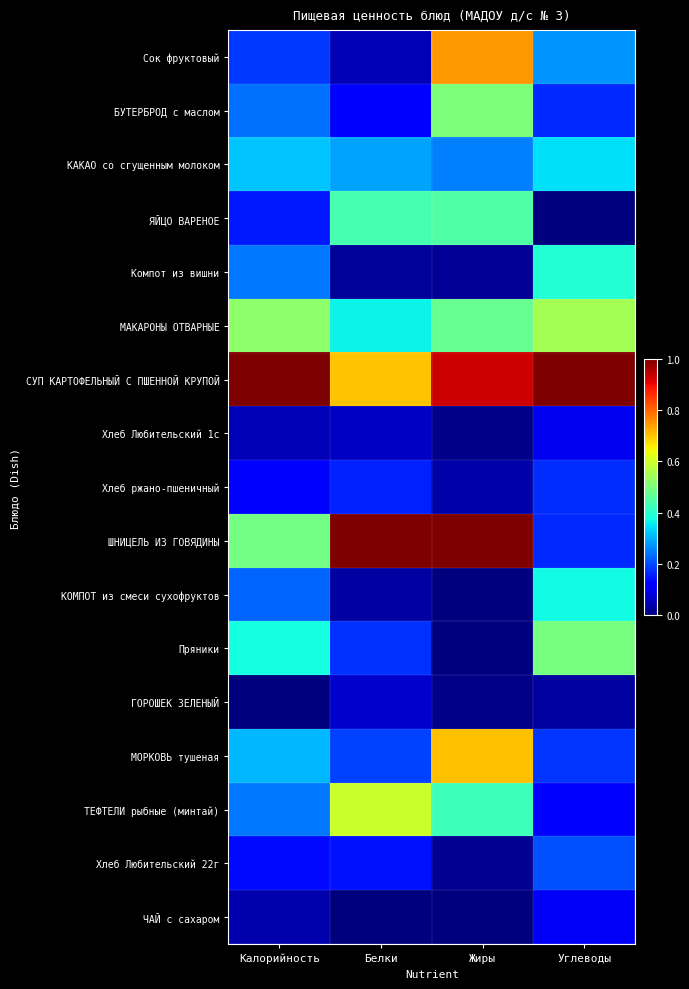

At which category is the sum across all series the highest?

Жиры